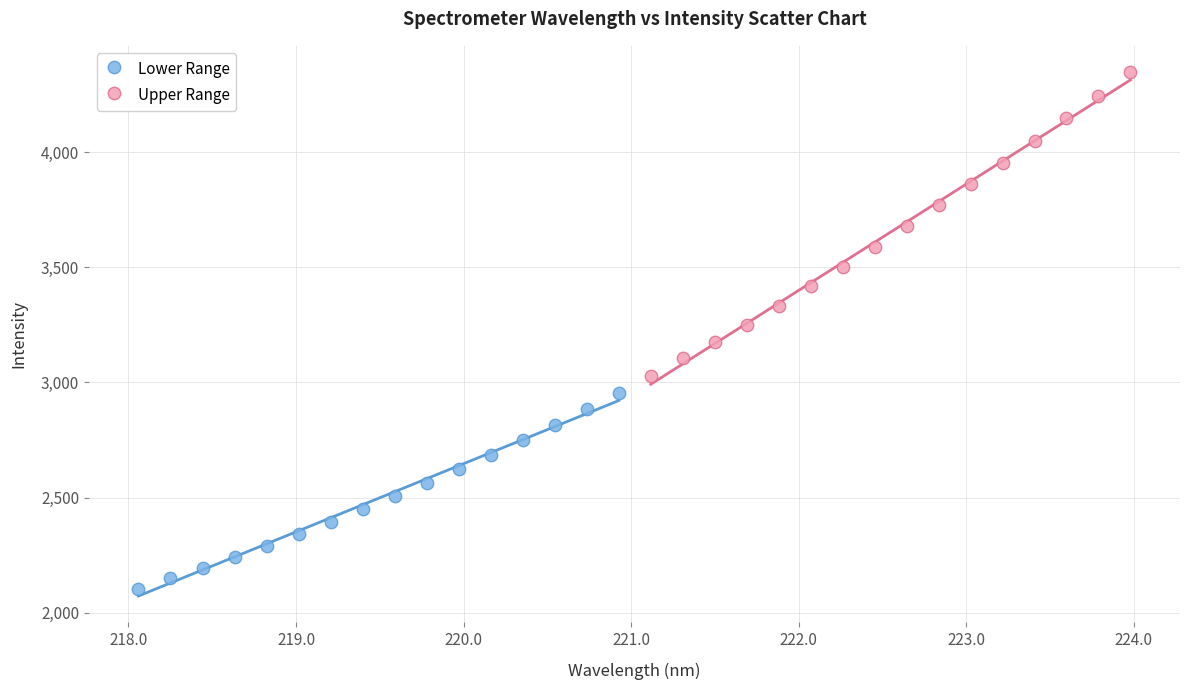

Which series reaches the maximum Y coordinate?

Upper Range